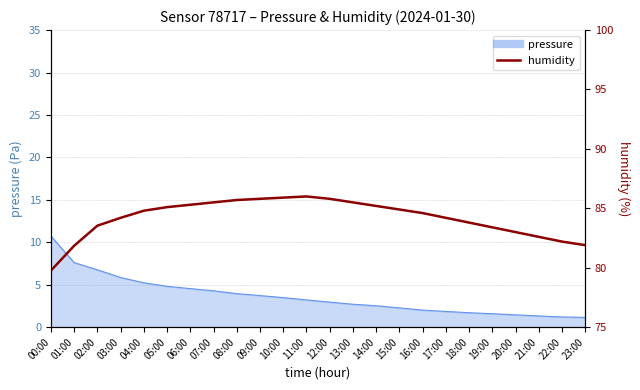

What is the label of the 12th point from the left?

11:00